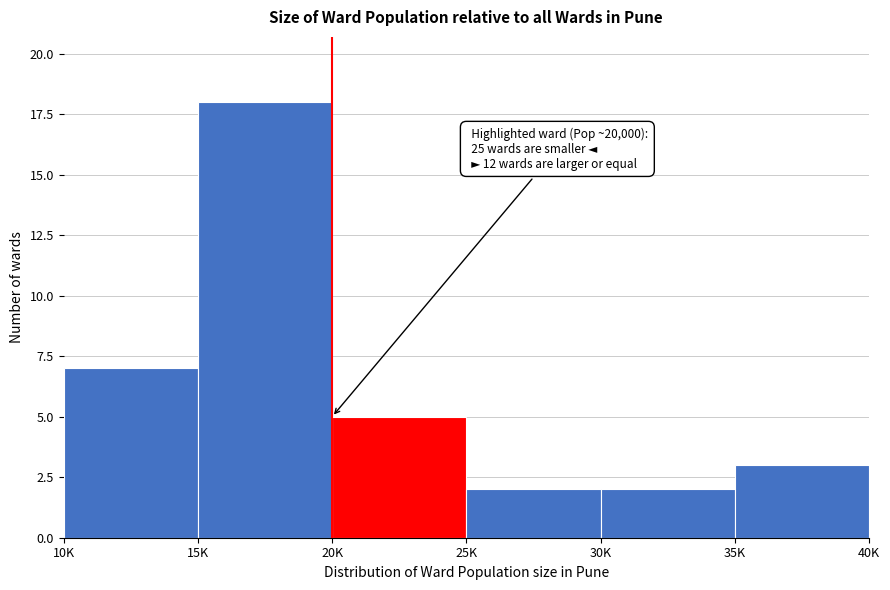

Reading left to right, transcribe all the data shown in this chart.

7	18	5	2	2	3